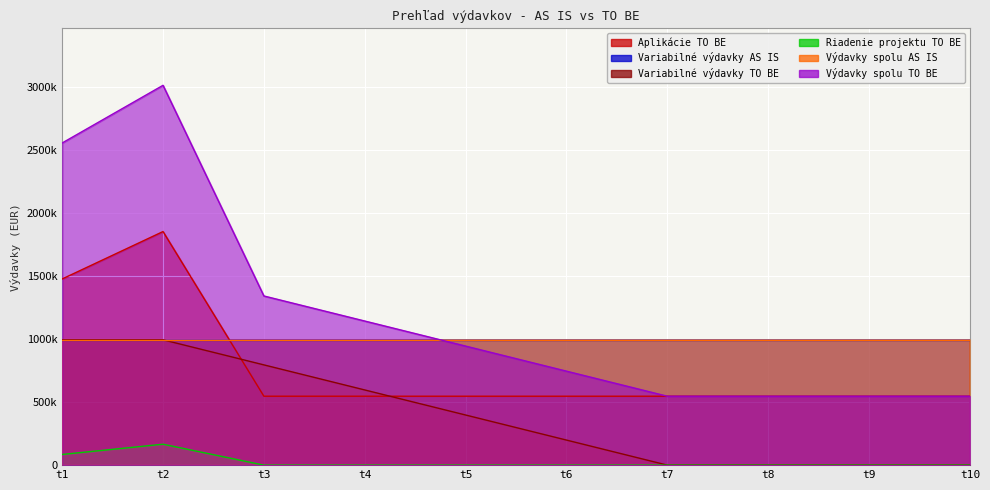

Does the chart display data point markers on the line(s)?

No